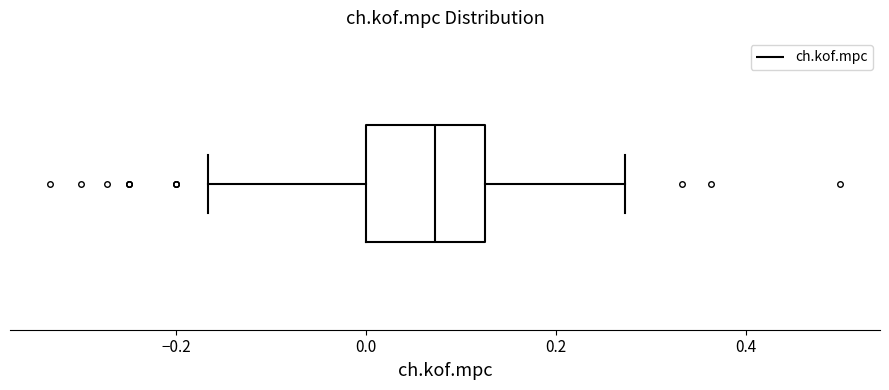

Read this box plot against the x-axis: the position of the median line, the range covered by the box, and the ends of both whiskers. The values are not printed on the chart, so give them approximately, as read against the axis.

median 0.08, box 0.00 to 0.12, whiskers -0.16 to 0.28